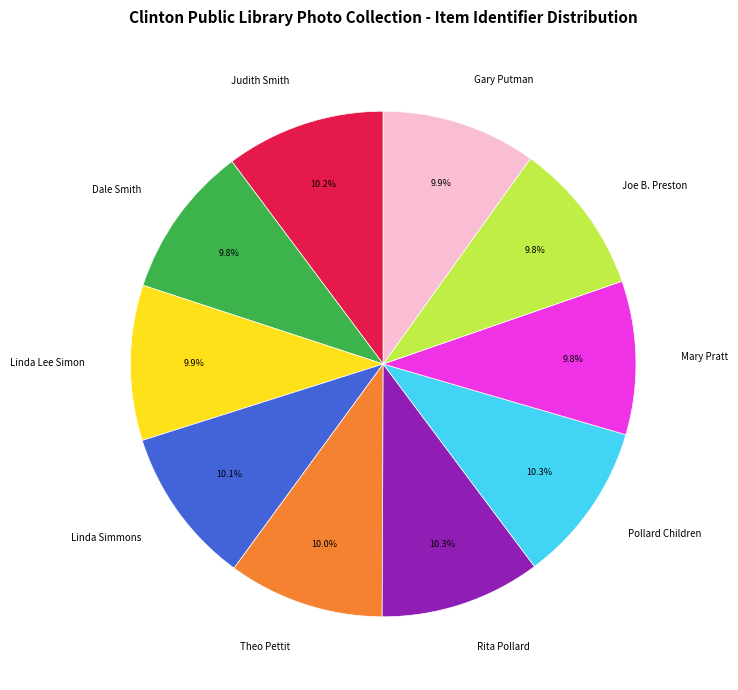

To the nearest percent, what portion does Theo Pettit represent?

10%